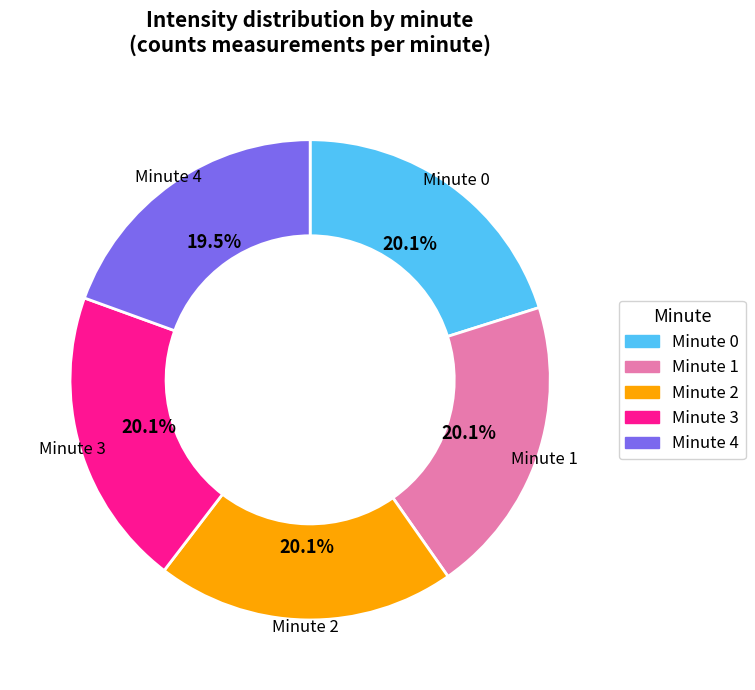

Is there a majority slice in this chart?

No